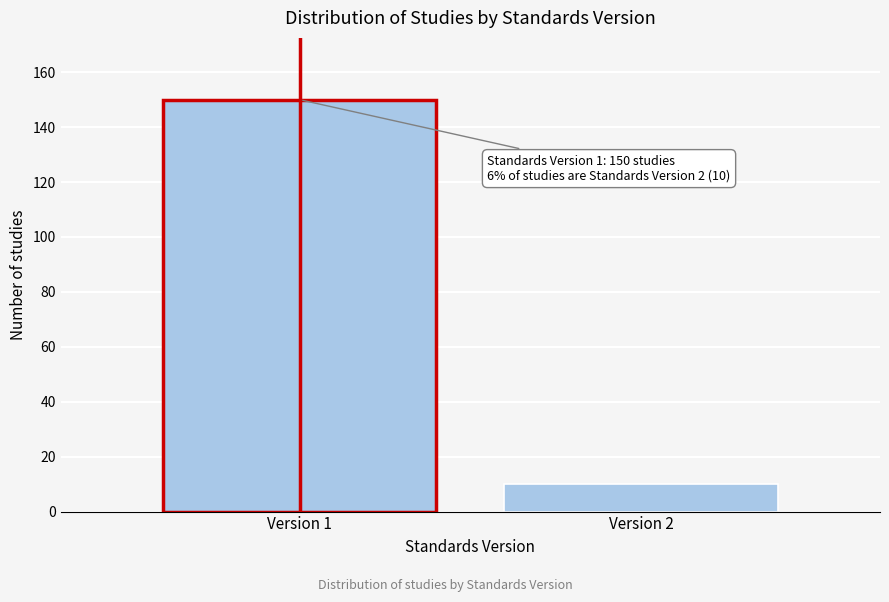

Reading right to left, list all the values displayed in this chart.

10	150